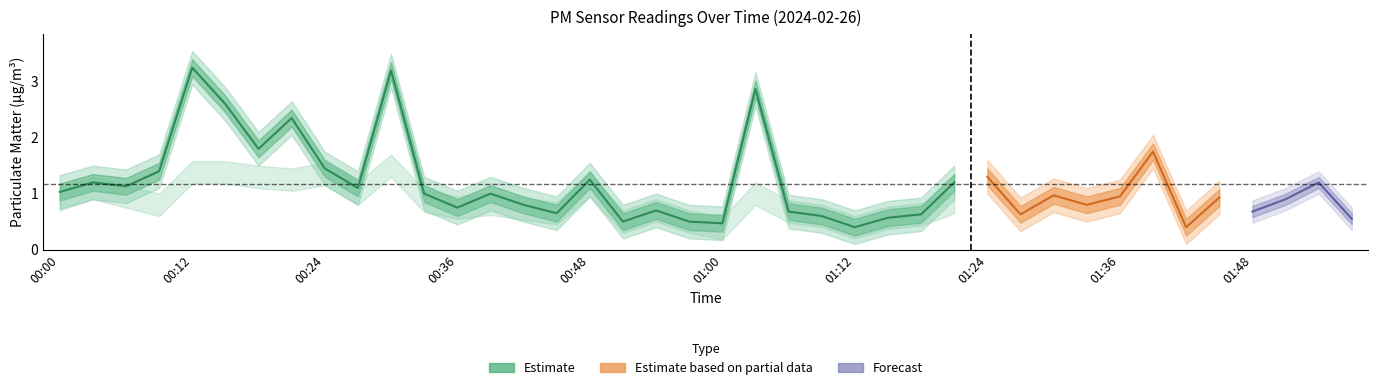

What is the approximate value of P1 at 01:18?

0.6